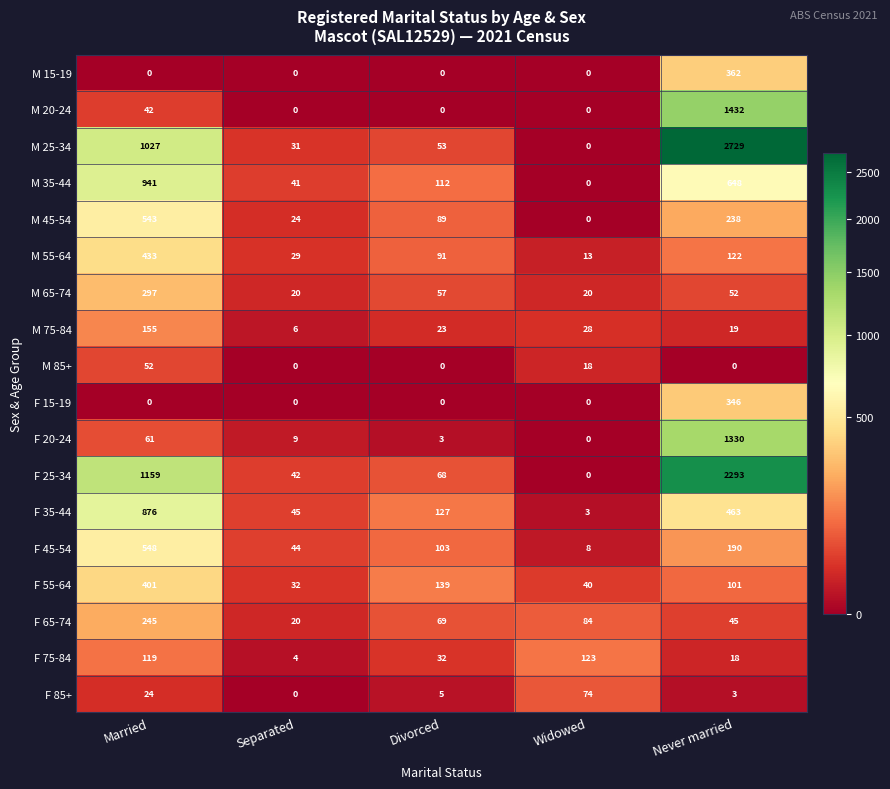

Is it true that M 85+ equals 86 at Married?

False